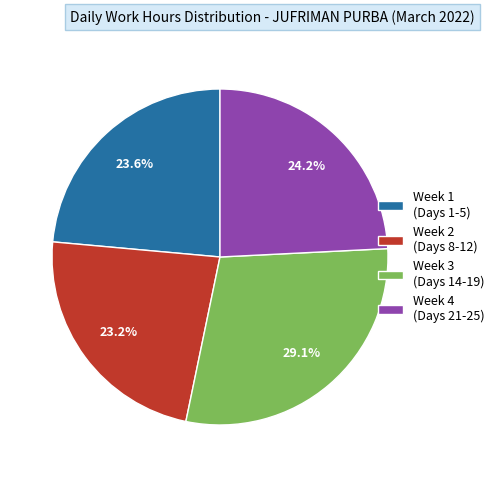

Approximately how many times larger is the value at Week 2 (Days 8-12) compared to Week 3 (Days 14-19)?

0.8